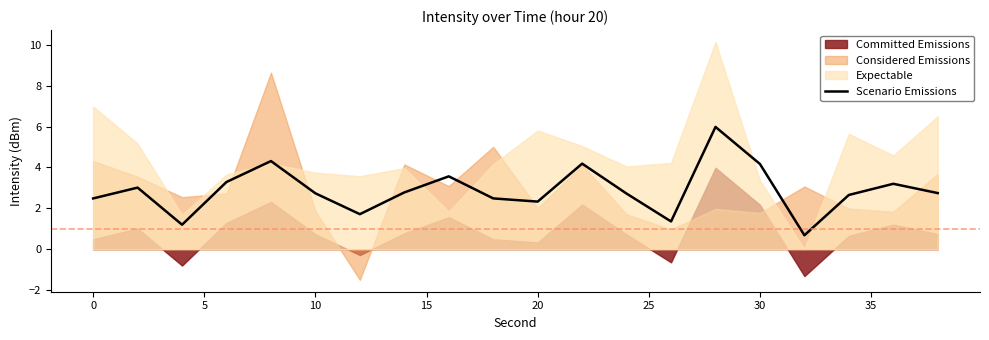

What is the highest value of the Scenario Emissions series?

6.0